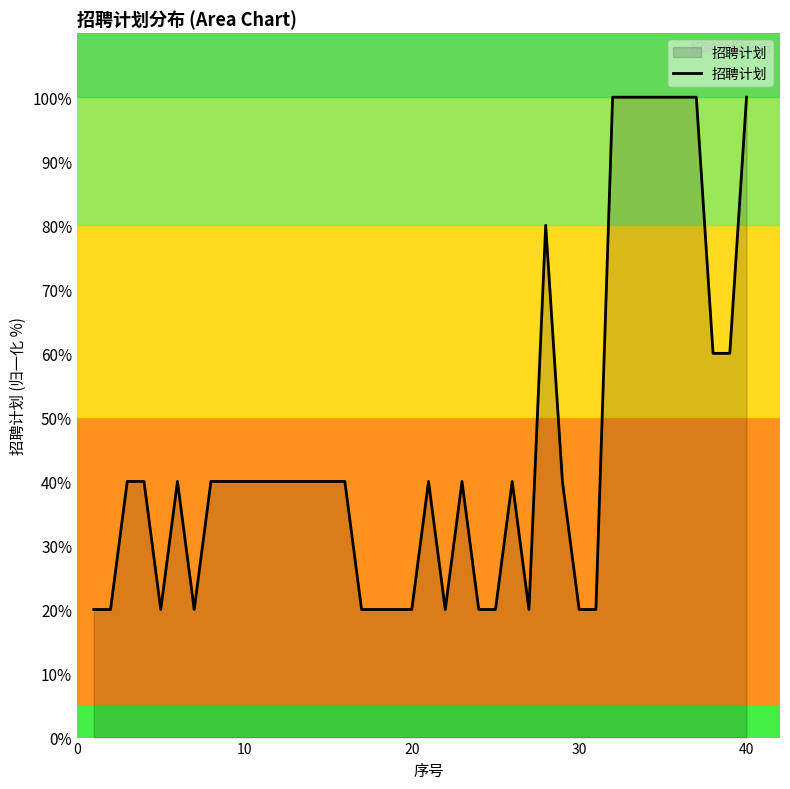

What is the maximum value shown in the chart?

100